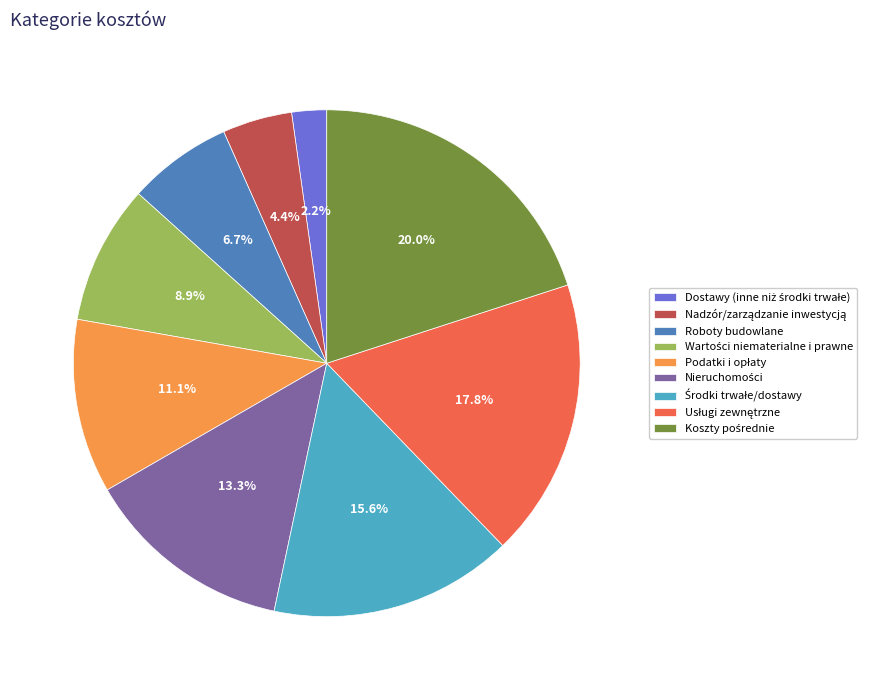

Is there any slice that represents more than half of the pie?

No